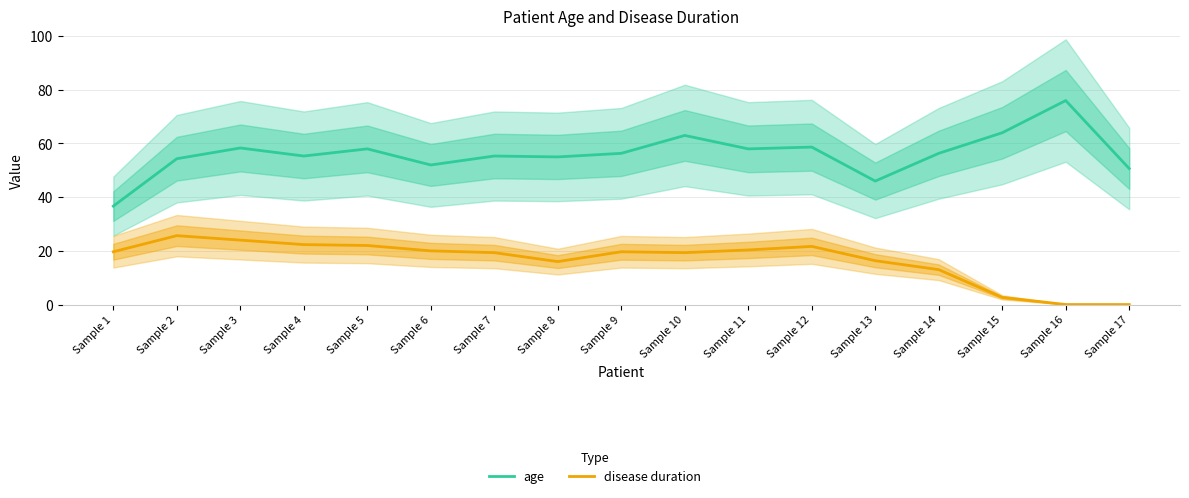

How many distinct data groups are displayed?

2